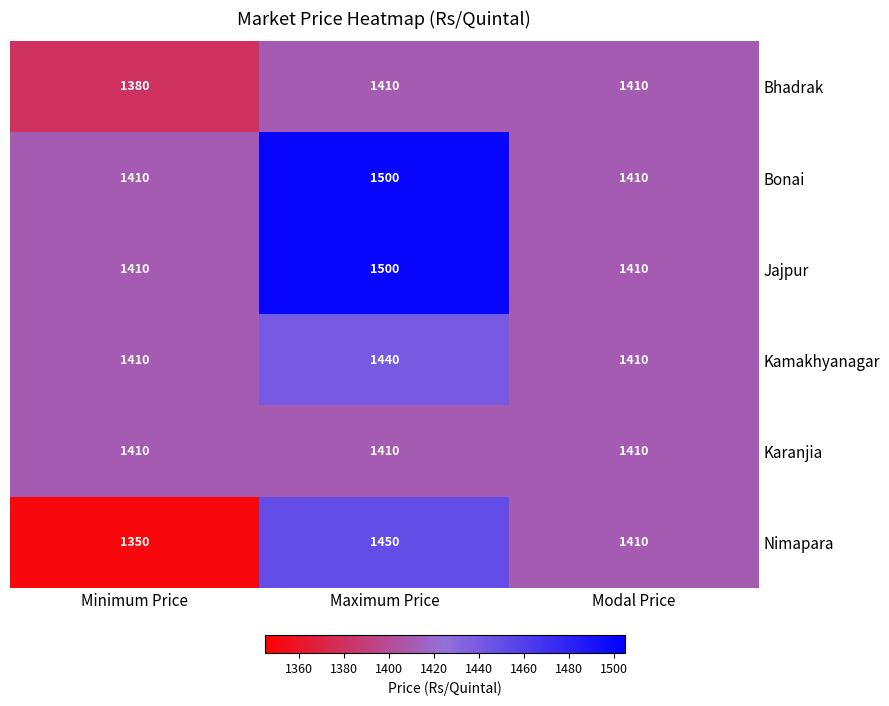

How many categories are shown in the chart?

3